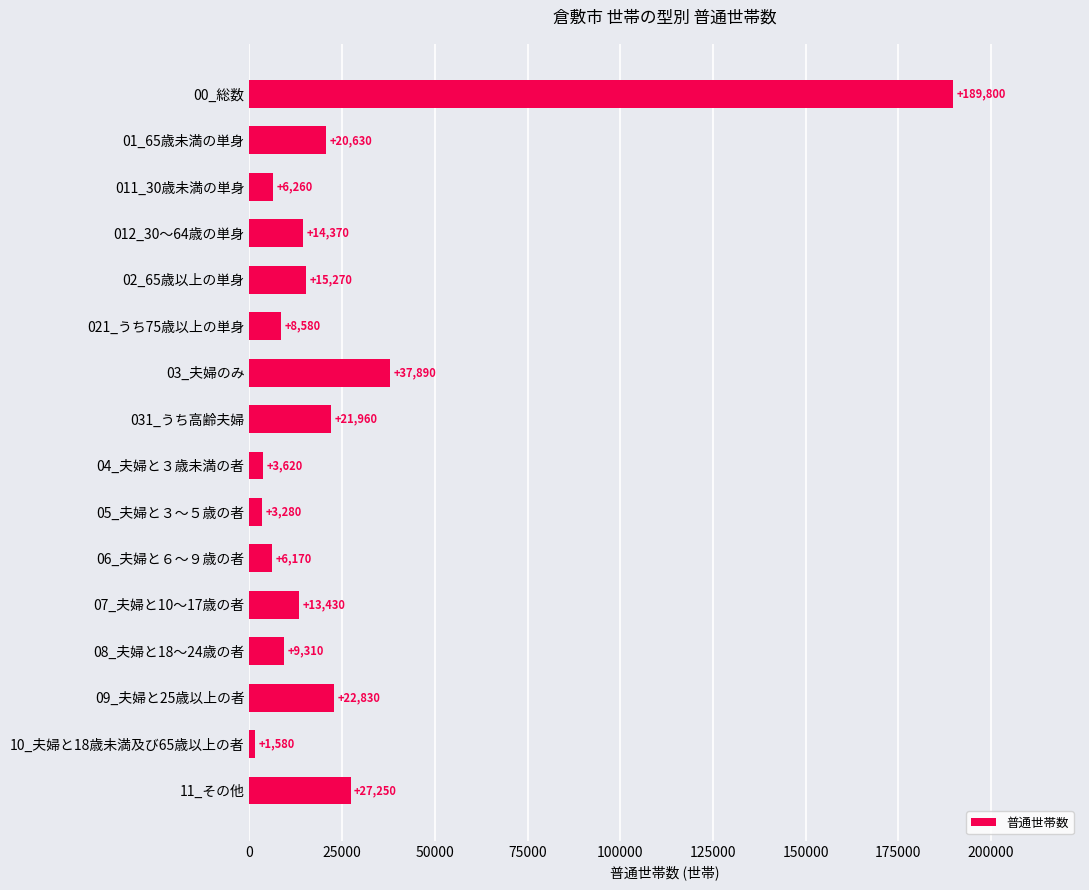

Reading bottom to top, what are all the values shown in this chart?

11_その他=27250	10_夫婦と18歳未満及び65歳以上の者=1580	09_夫婦と25歳以上の者=22830	08_夫婦と18～24歳の者=9310	07_夫婦と10～17歳の者=13430	06_夫婦と６～９歳の者=6170	05_夫婦と３～５歳の者=3280	04_夫婦と３歳未満の者=3620	031_うち高齢夫婦=21960	03_夫婦のみ=37890	021_うち75歳以上の単身=8580	02_65歳以上の単身=15270	012_30～64歳の単身=14370	011_30歳未満の単身=6260	01_65歳未満の単身=20630	00_総数=189800